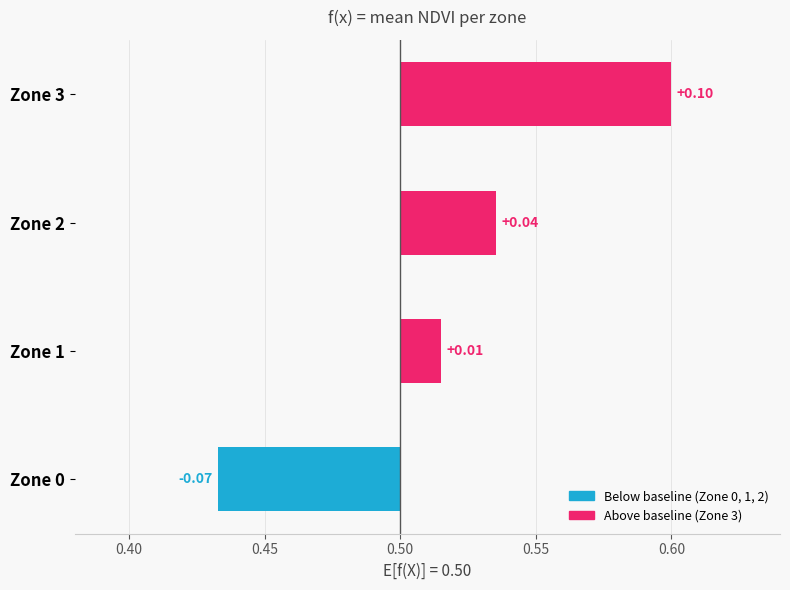

How many data points are less than 0?

1